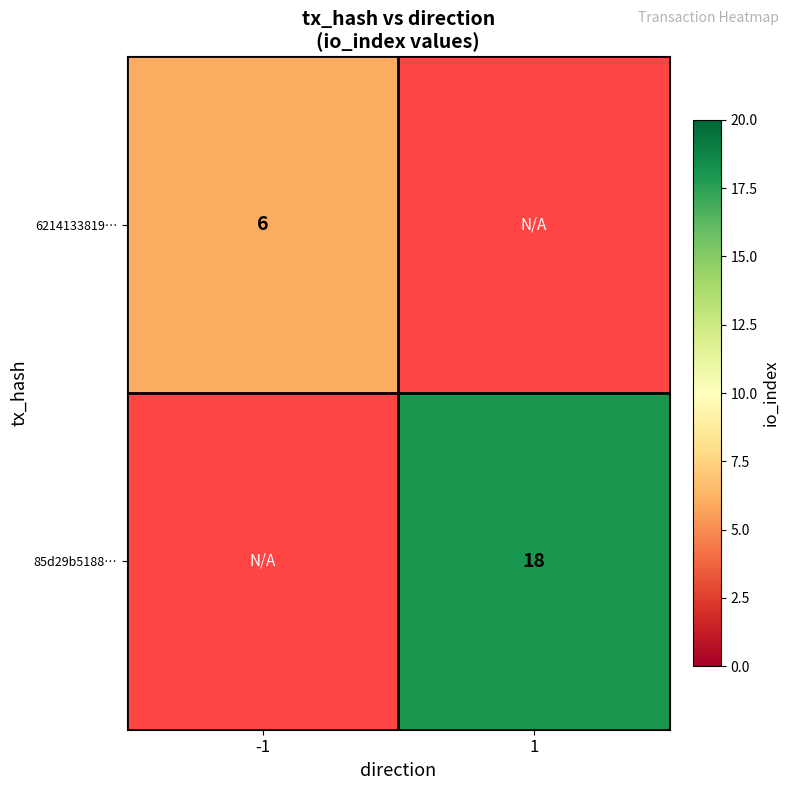

Is it true that 6214133819… equals 2 at -1?

False